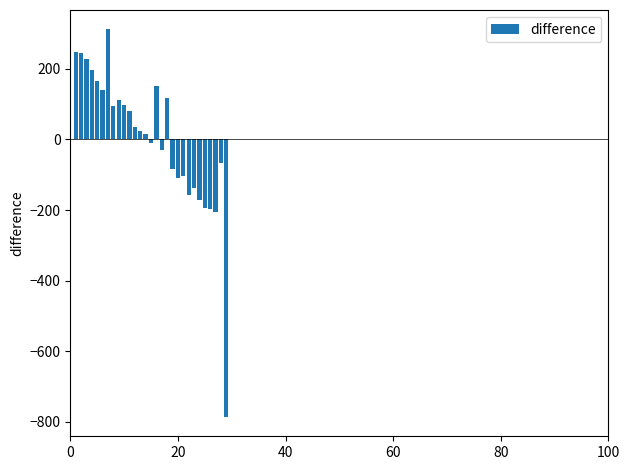

What is the maximum value shown in the chart?

311.4